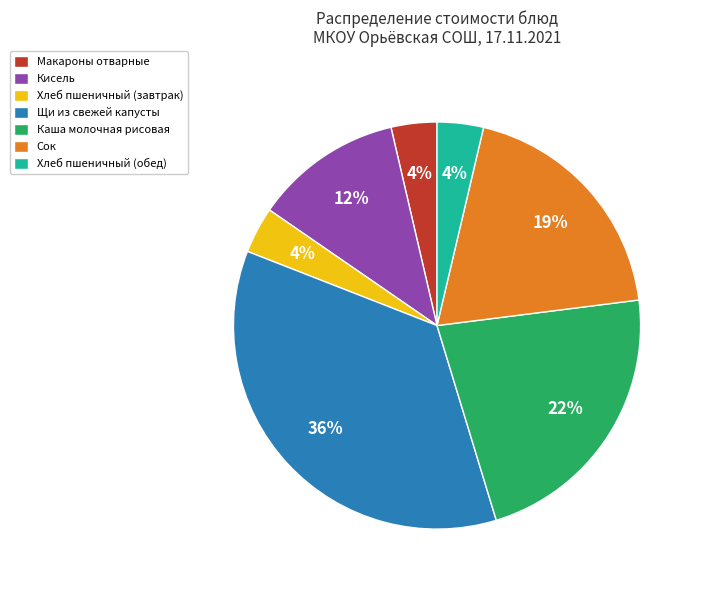

How many slices are in this pie chart?

7